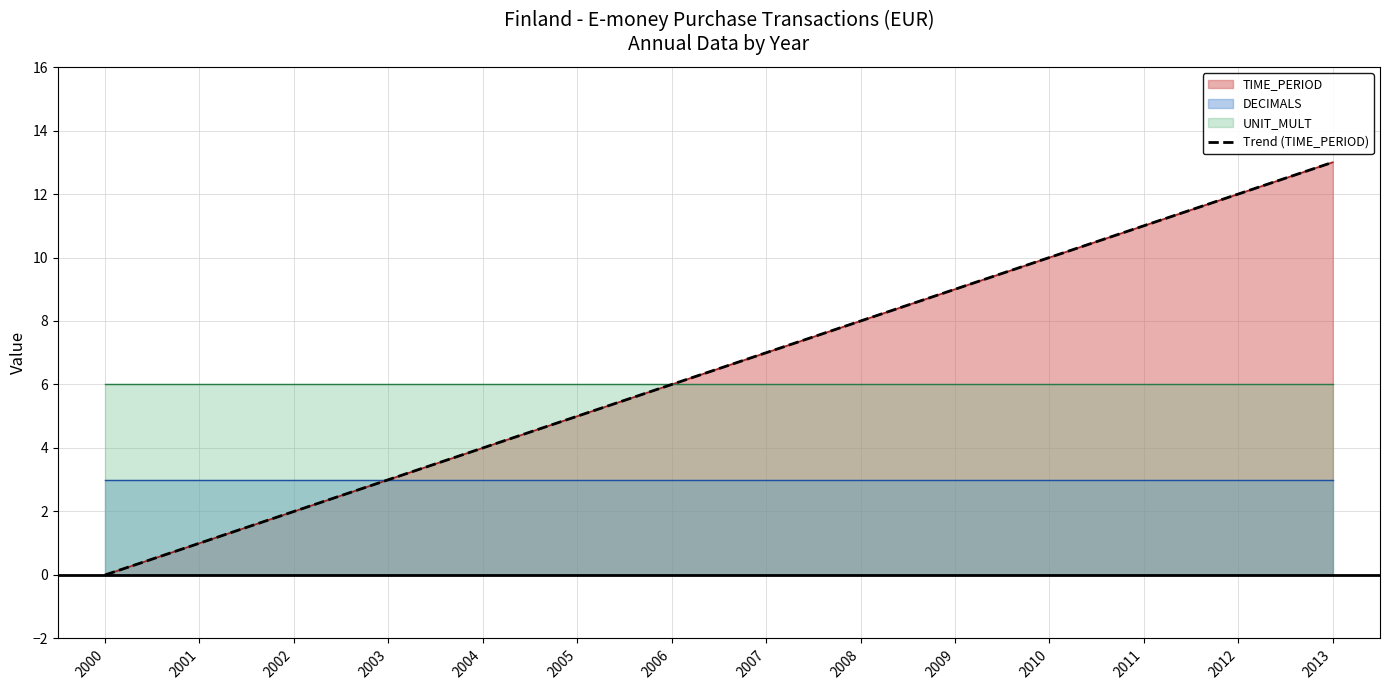

Rank the categories by value from highest to lowest.

2013, 2012, 2011, 2010, 2009, 2008, 2007, 2006, 2005, 2004, 2003, 2002, 2001, 2000